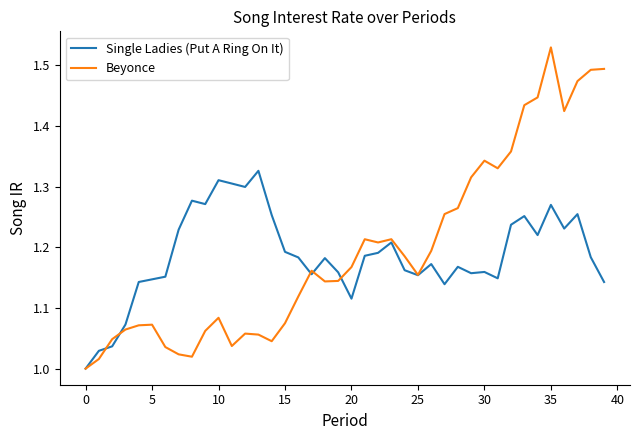

Which series has the widest spread of values?

Beyonce